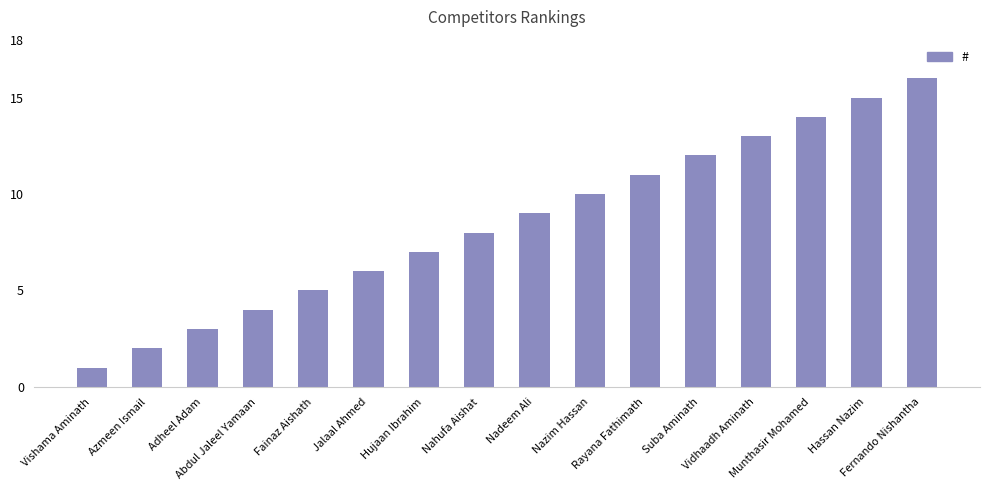

List the labels in order of value, smallest first.

Vishama Aminath, Azmeen Ismail, Adheel Adam, Abdul Jaleel Yamaan, Fainaz Aishath, Jalaal Ahmed, Hujaan Ibrahim, Nahufa Aishat, Nadeem Ali, Nazim Hassan, Rayana Fathimath, Suba Aminath, Vidhaadh Aminath, Munthasir Mohamed, Hassan Nazim, Fernando Nishantha